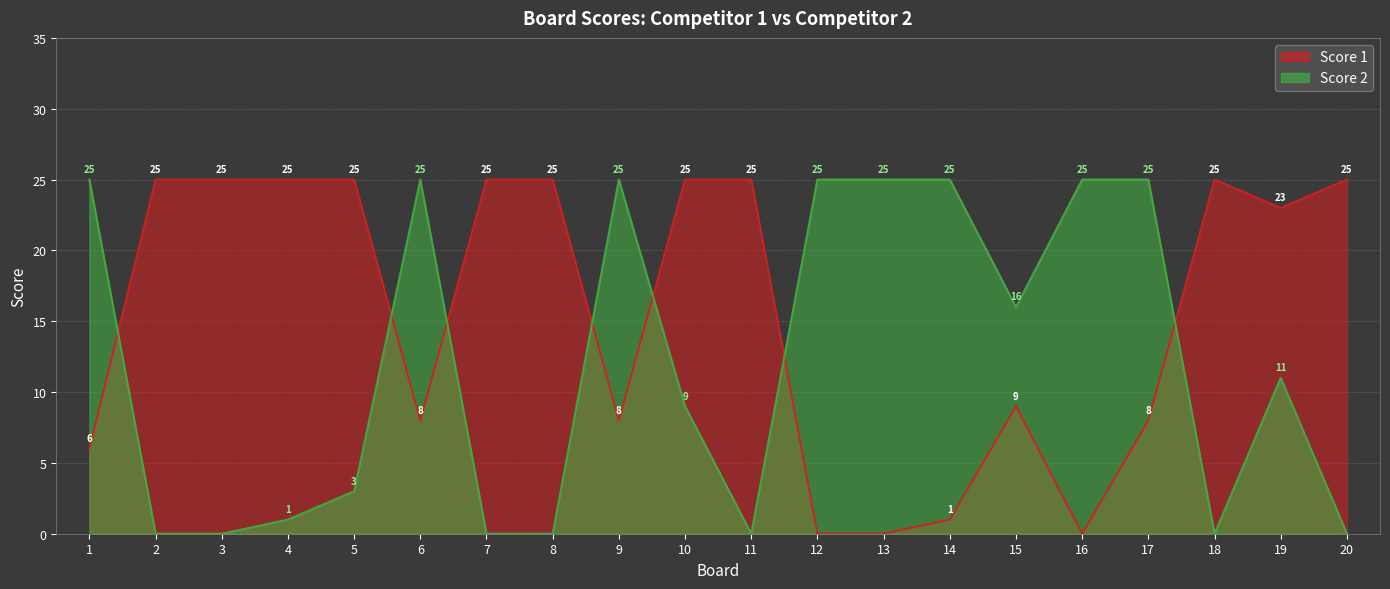

Reading right to left, extract all data points from this chart.

Score 1: 25	23	25	8	0	9	1	0	0	25	25	8	25	25	8	25	25	25	25	6
Score 2: 0	11	0	25	25	16	25	25	25	0	9	25	0	0	25	3	1	0	0	25